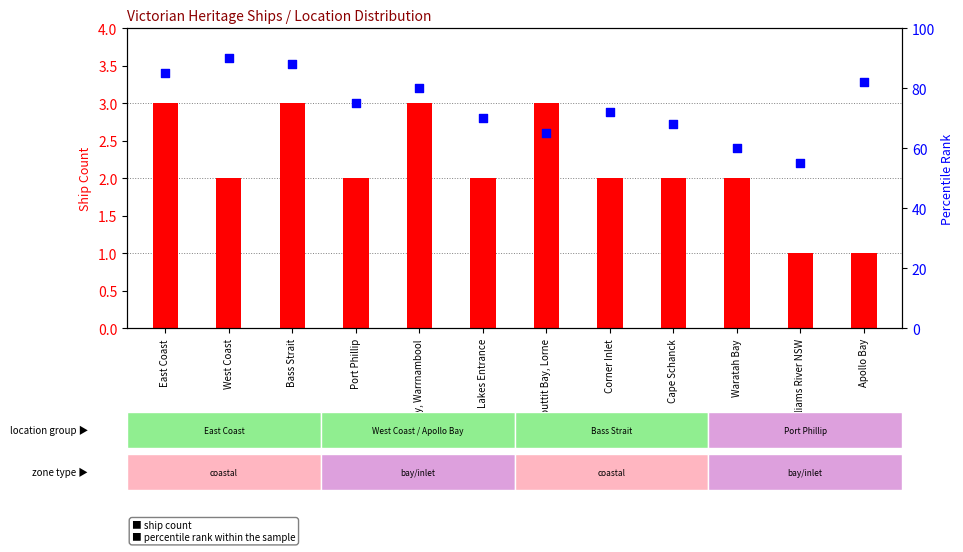

Which series has the widest spread of Y values?

percentile rank within sample